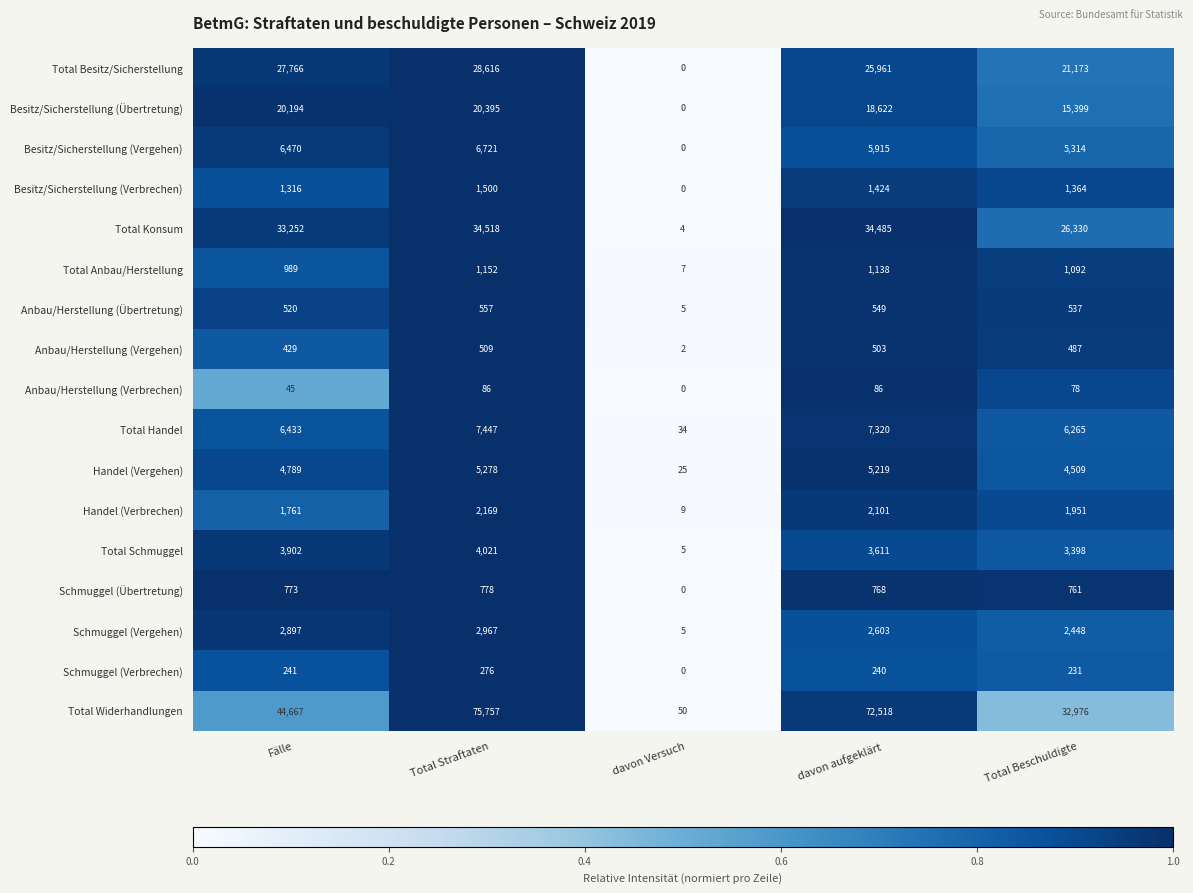

Where is Schmuggel (Vergehen) nearest to the value 1486?

Total Beschuldigte